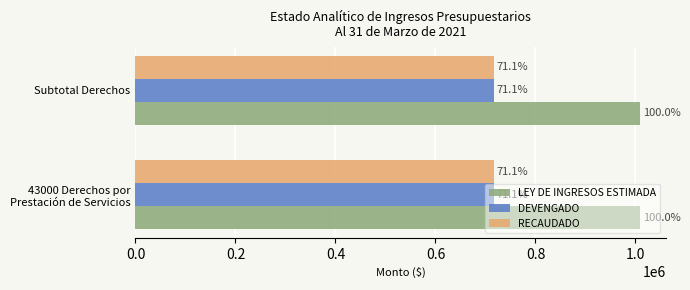

What is the value of the DEVENGADO bar at the 1st from the left?

717416.7